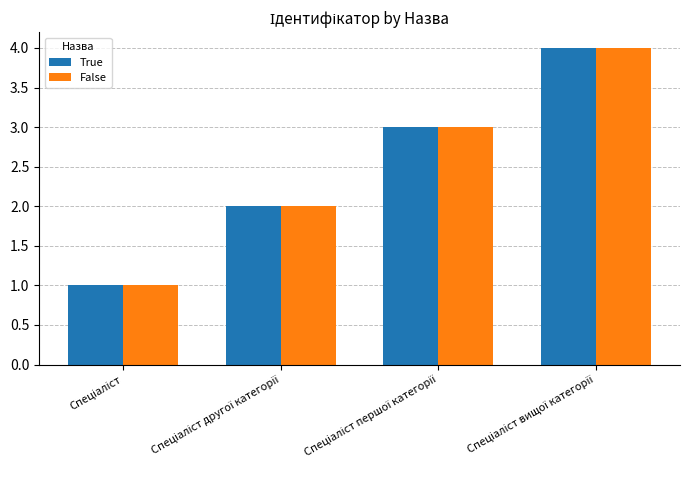

What is the difference between the maximum and minimum values in the False series?

3